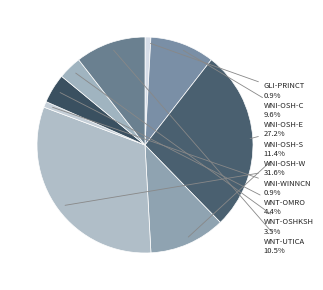

What is the largest slice in the pie chart?

WNI-OSH-W